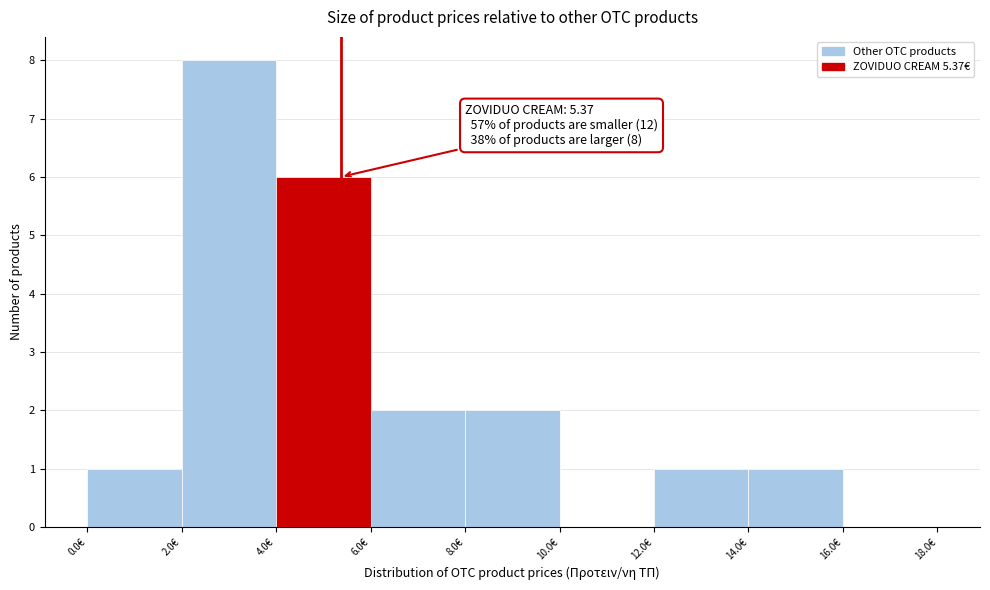

Over which range of the x-axis is the bar tallest?

2 to 4